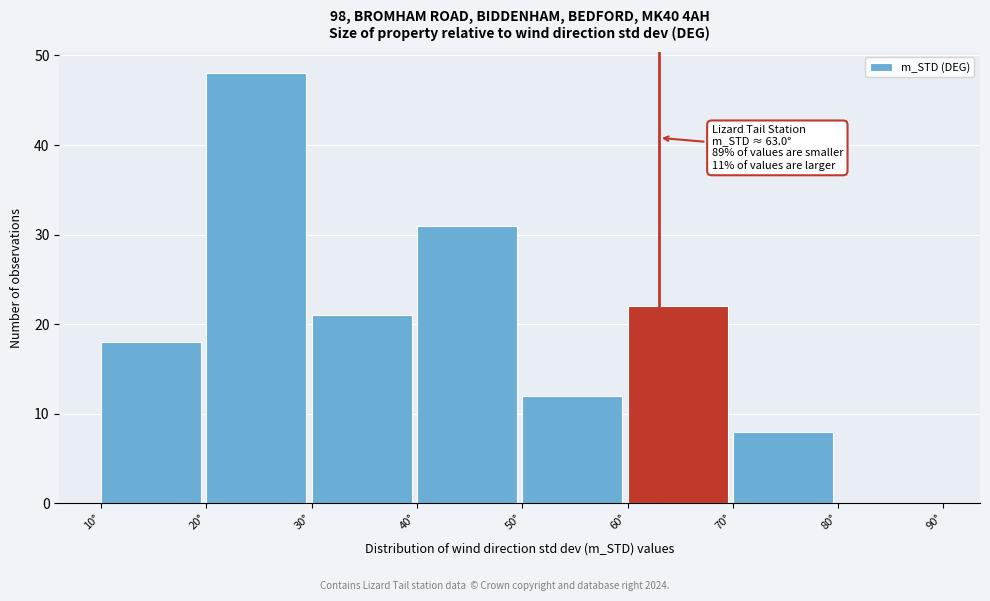

Over which range of the x-axis is the bar tallest?

20 to 30